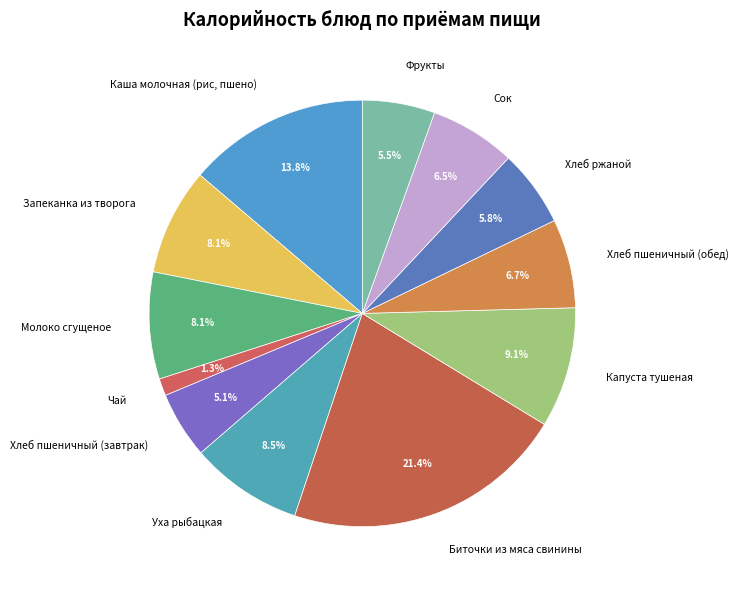

Which category has the biggest portion of the pie?

Биточки из мяса свинины